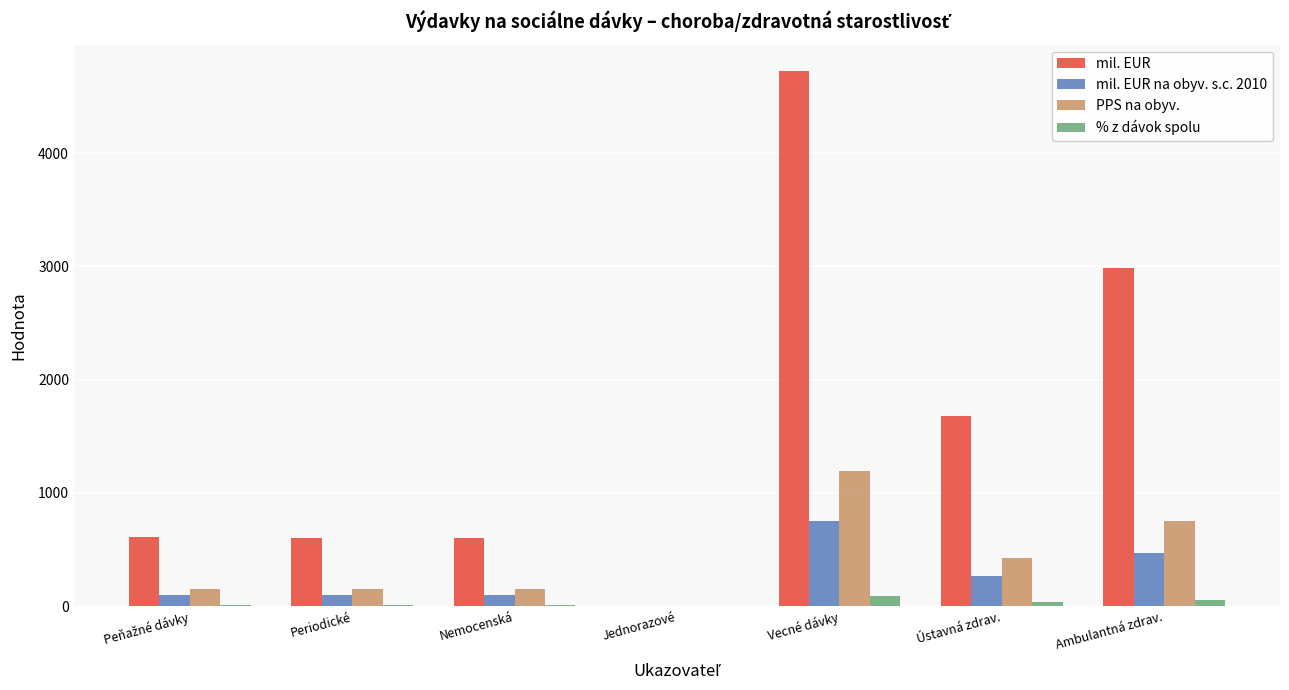

Where is mil. EUR nearest to the value 2363?

Ambulantná zdrav.